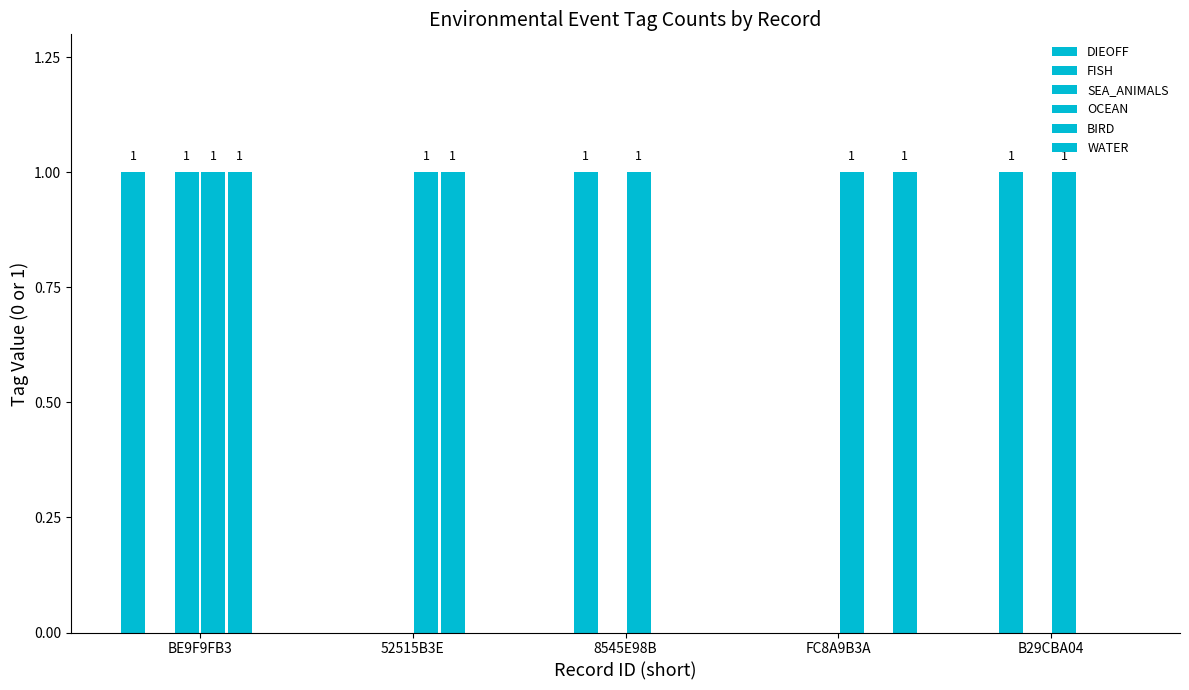

Are the bars grouped side by side (vs. stacked)?

Yes